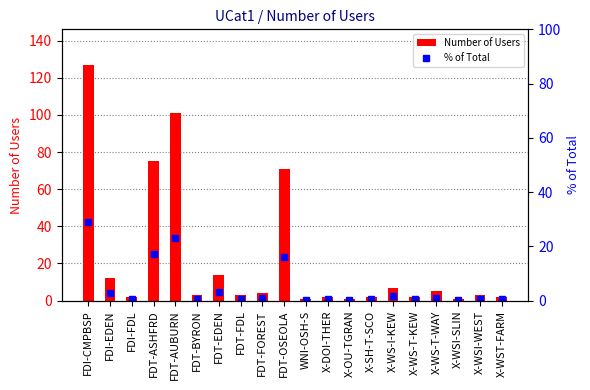

What is the sum of all % of Total values?

100.0